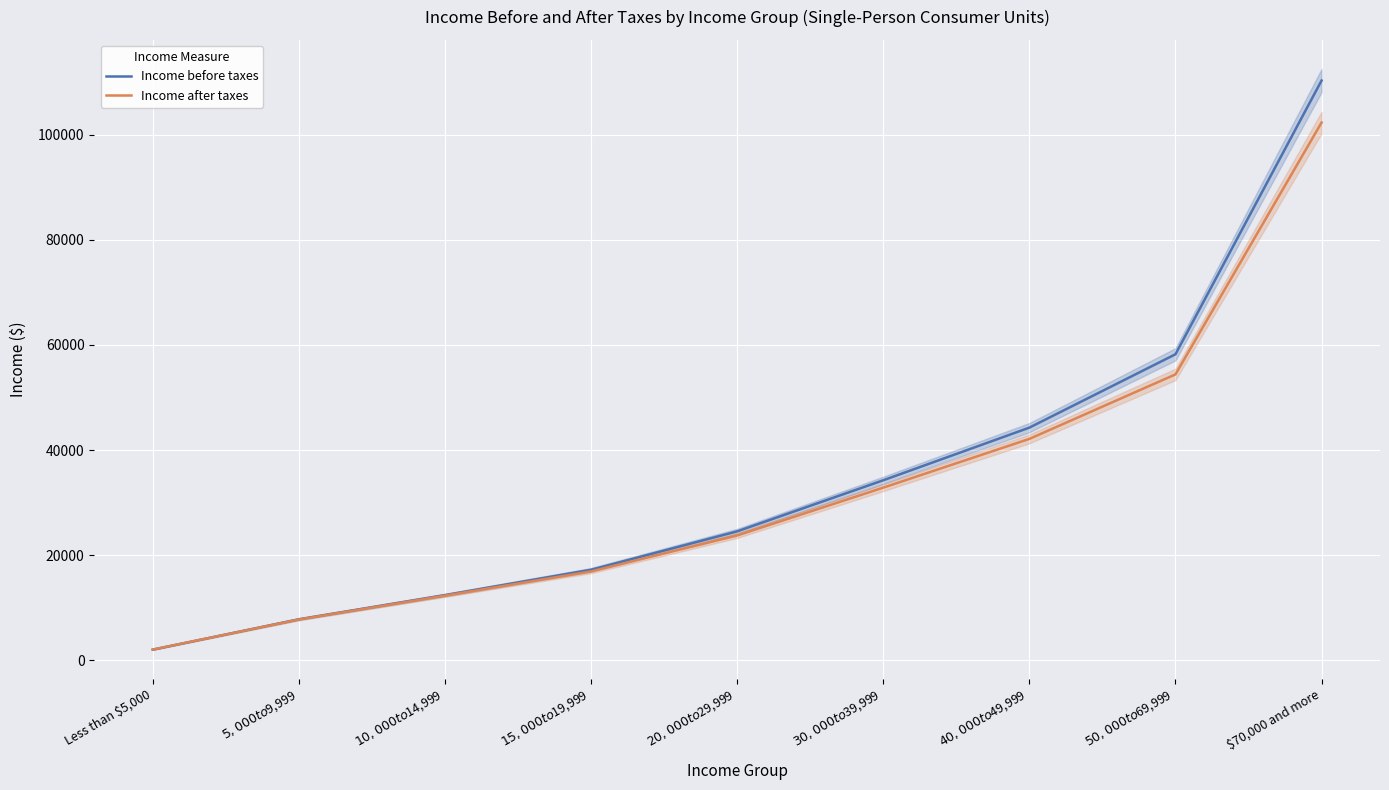

How many series are shown in this chart?

2